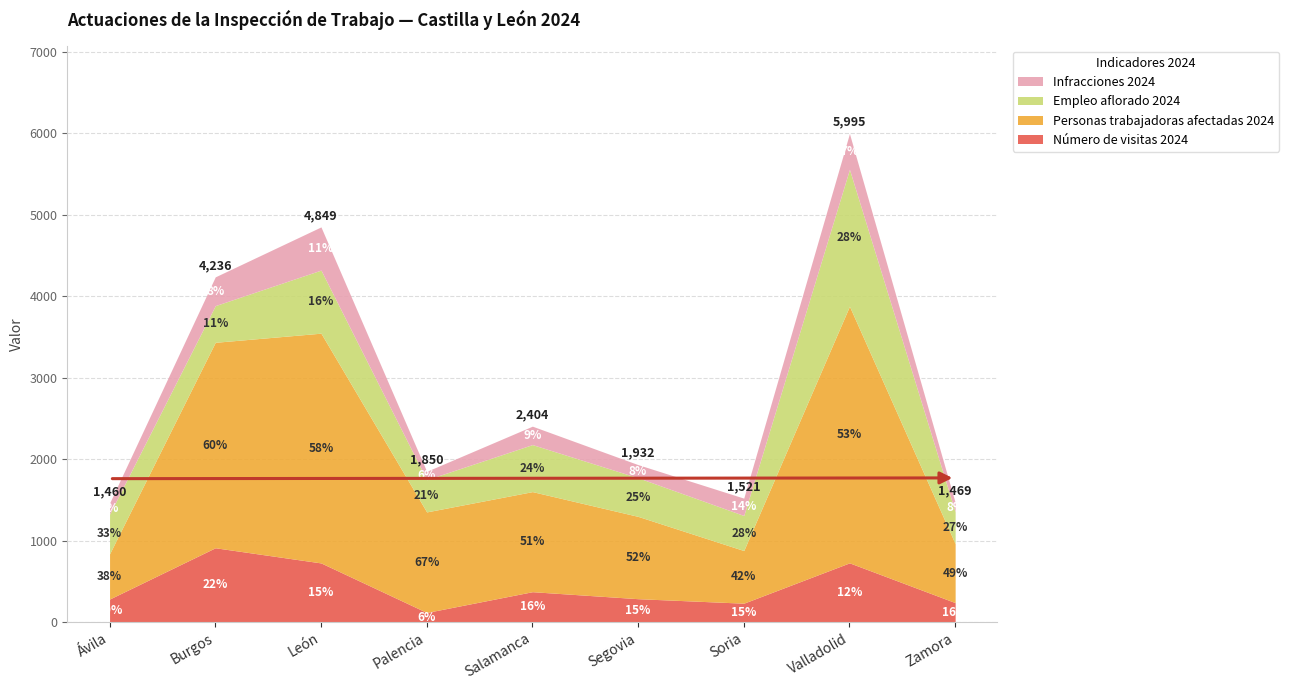

Between Burgos and Zamora, which series saw the biggest shift?

Personas trabajadoras afectadas 2024